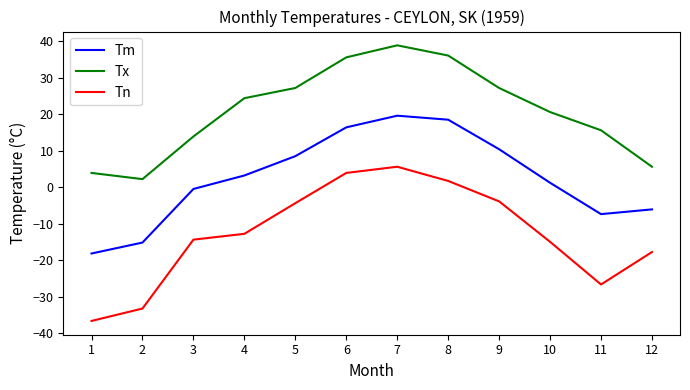

Is it true that Tn equals -17.8 at 12?

True